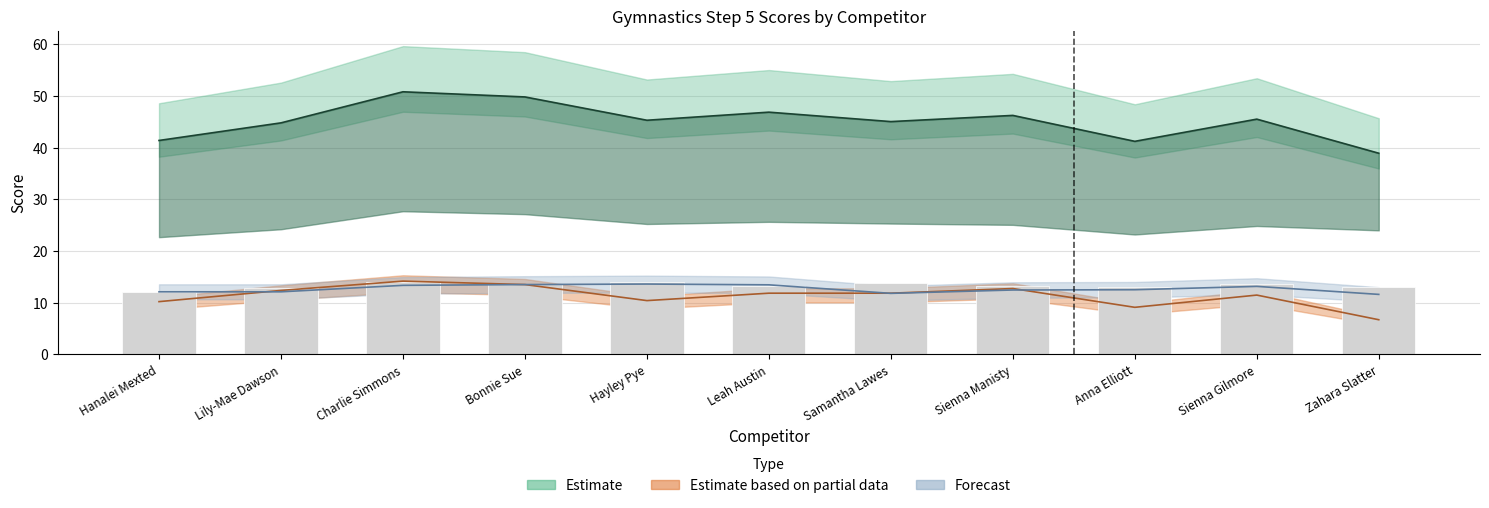

True or false: Floor has a value of 5.8 at Leah Austin.

False